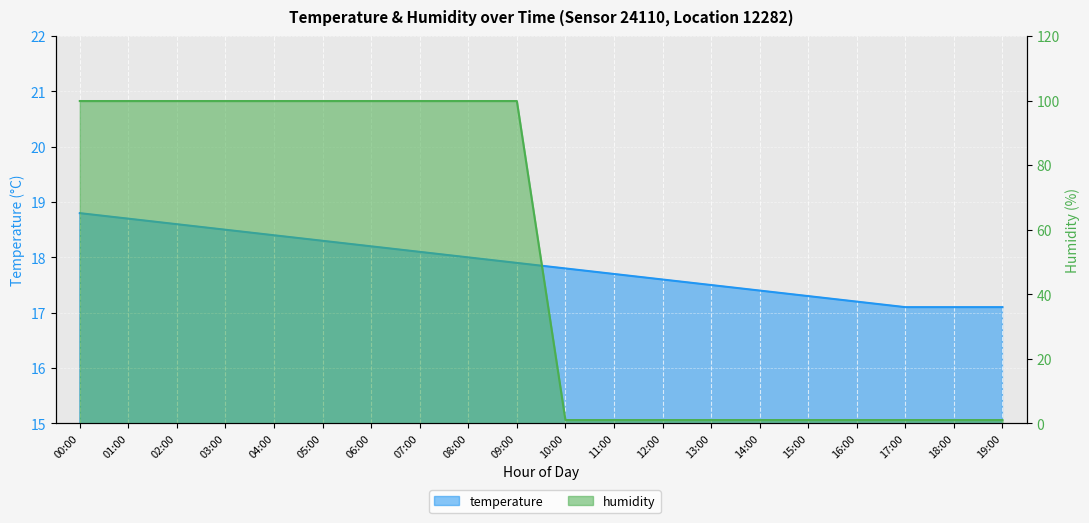

List the labels in order of humidity value, largest first.

00:00, 01:00, 02:00, 03:00, 04:00, 05:00, 06:00, 07:00, 08:00, 09:00, 10:00, 11:00, 12:00, 13:00, 14:00, 15:00, 16:00, 17:00, 18:00, 19:00